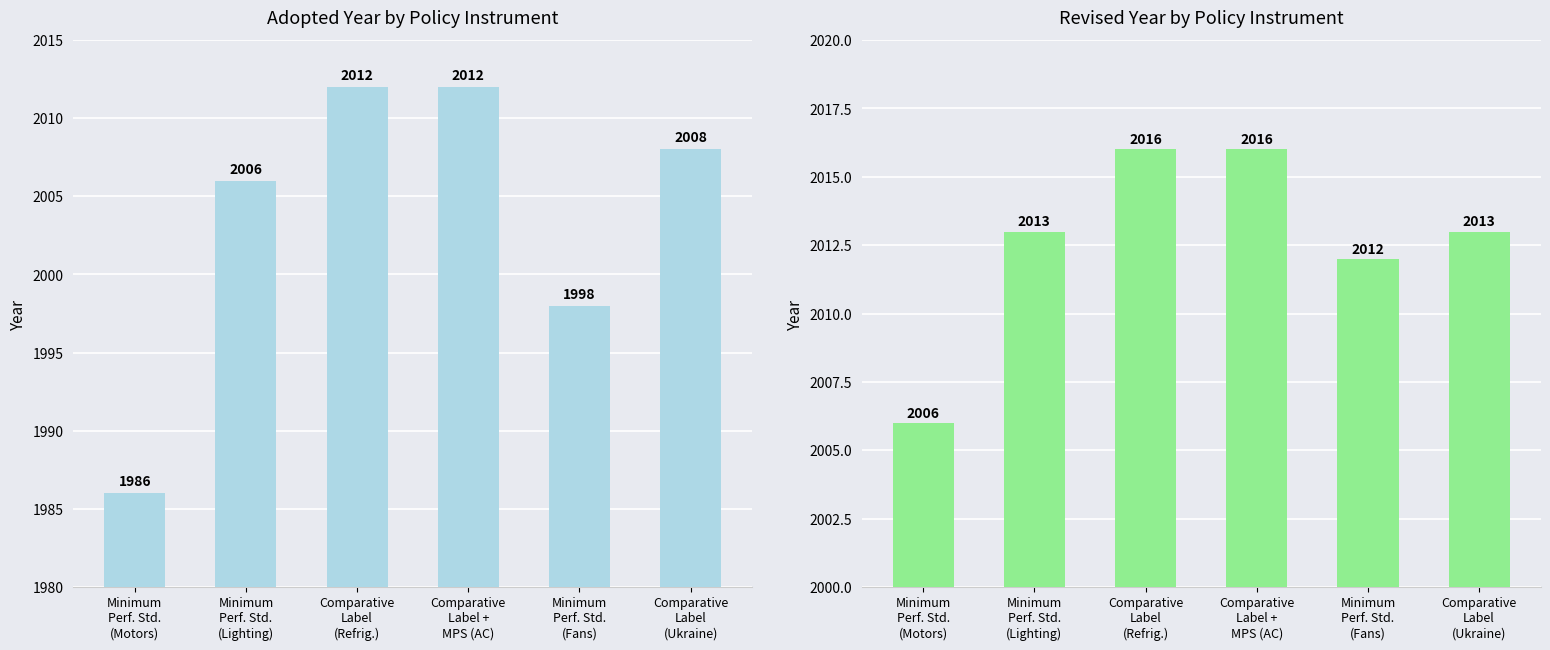

What is the label of the 1st bar from the right?

Comparative
Label
(Ukraine)